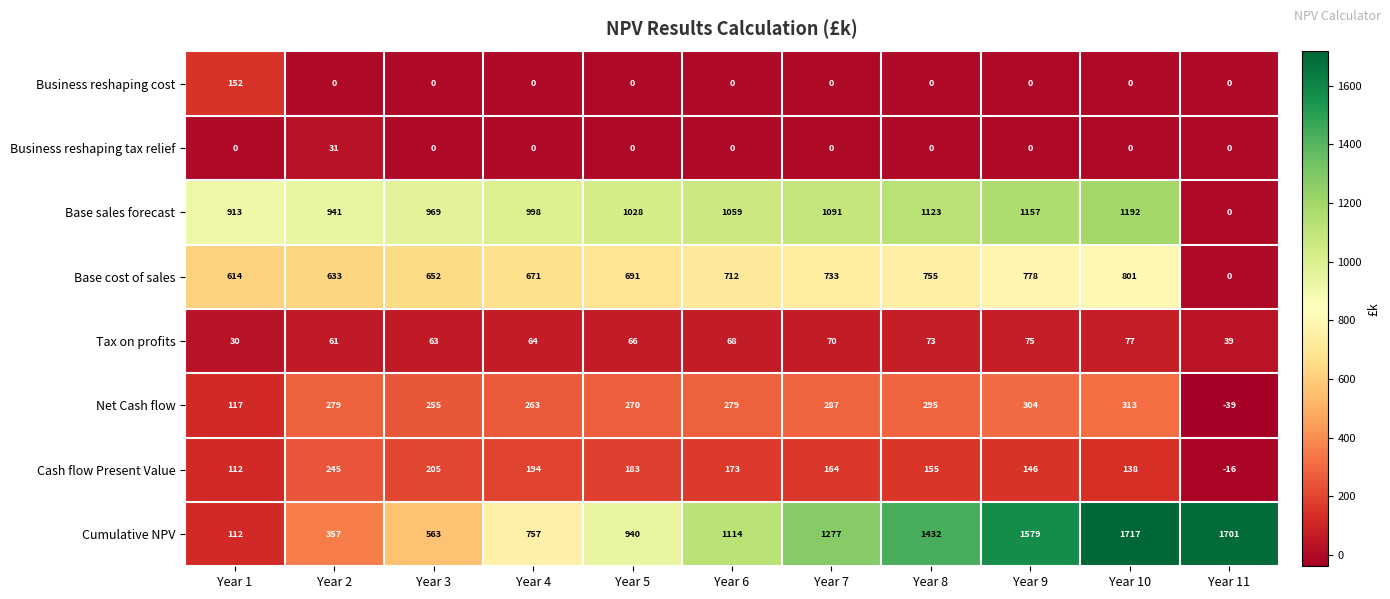

How many positive values does the Business reshaping cost series have?

1